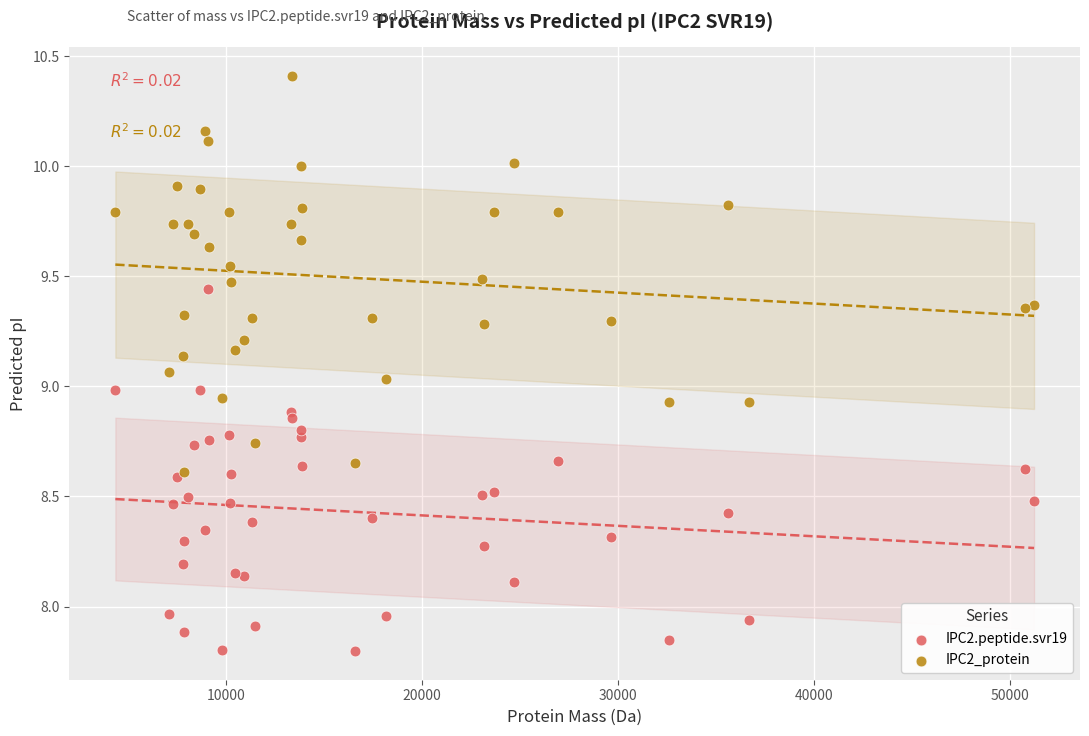

Which series contains the highest Y value?

IPC2_protein